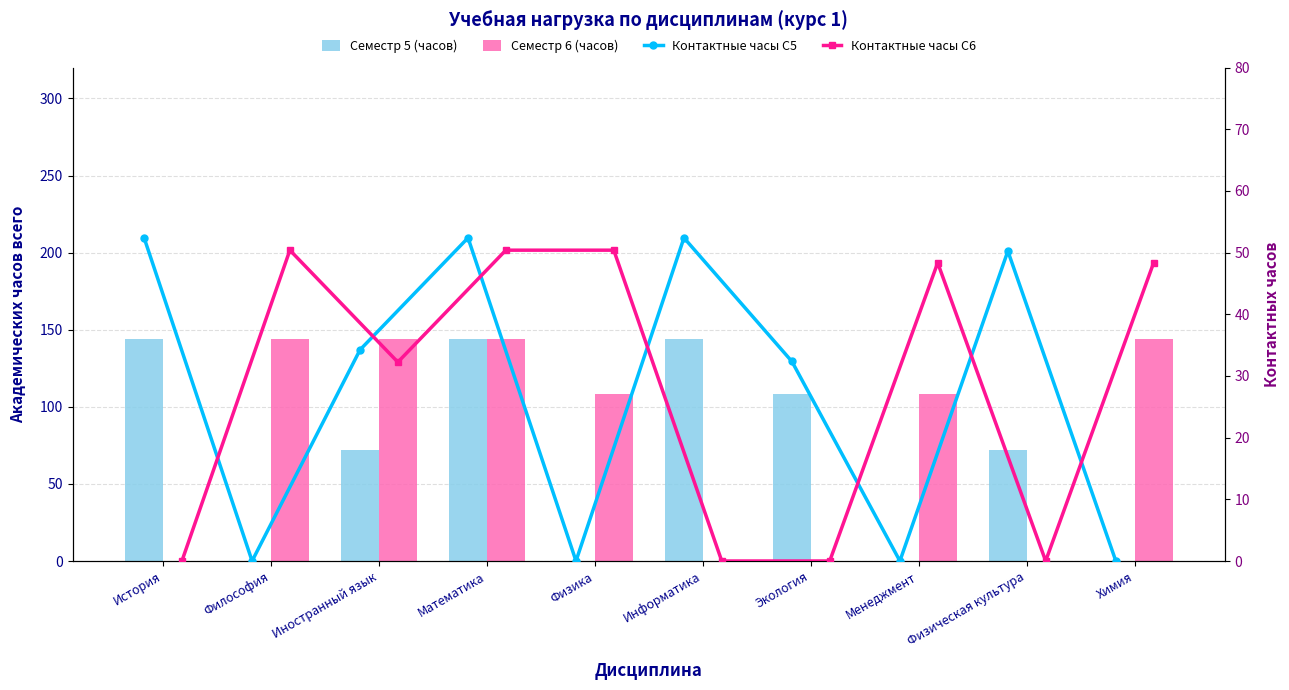

At which category is the sum across all series the highest?

Математика